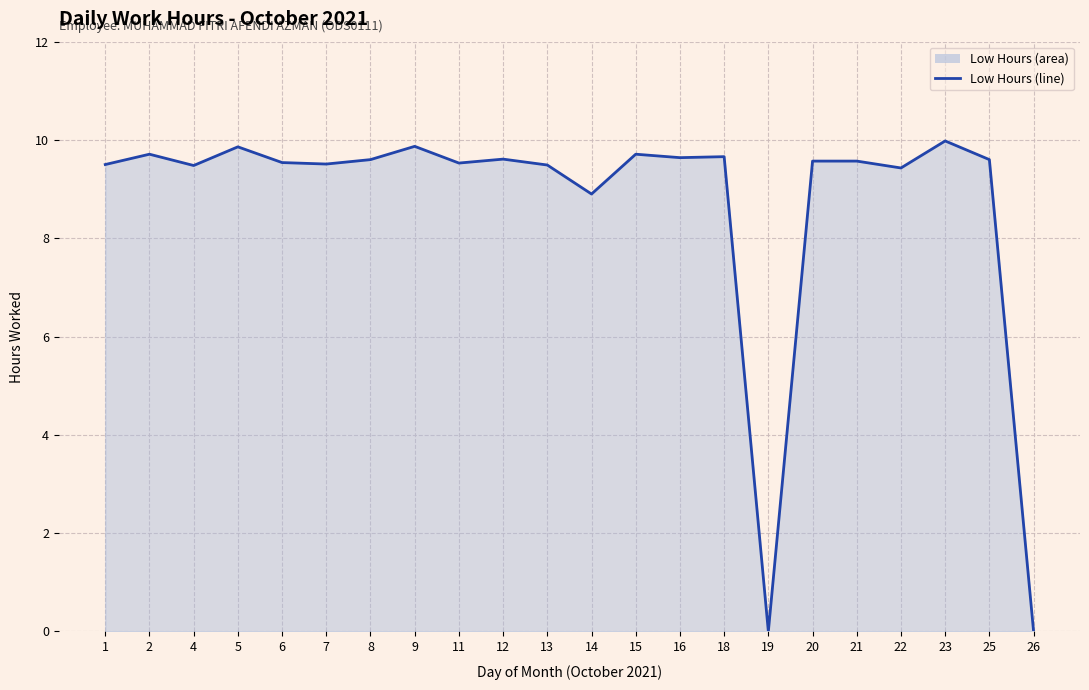

True or false: there are more than 0 points higher than both neighbors.

True